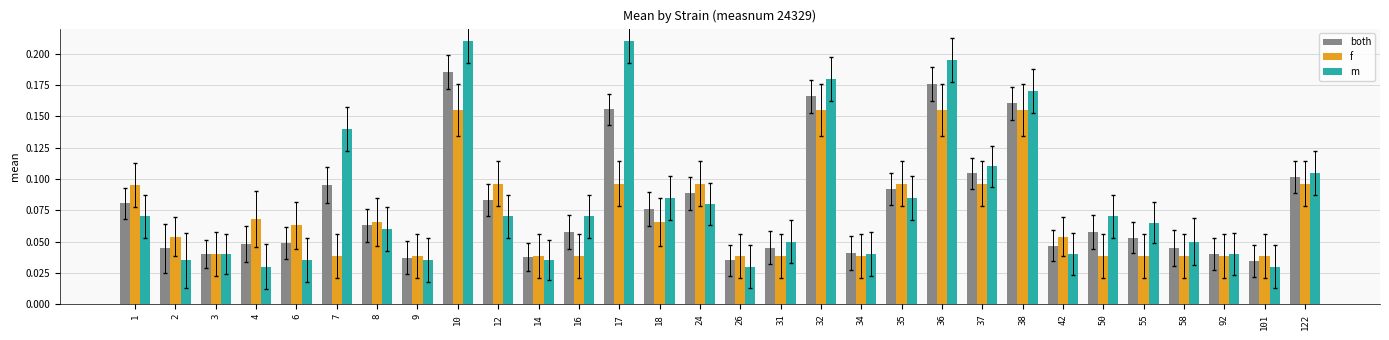

What is the sum of all f values?

2.2